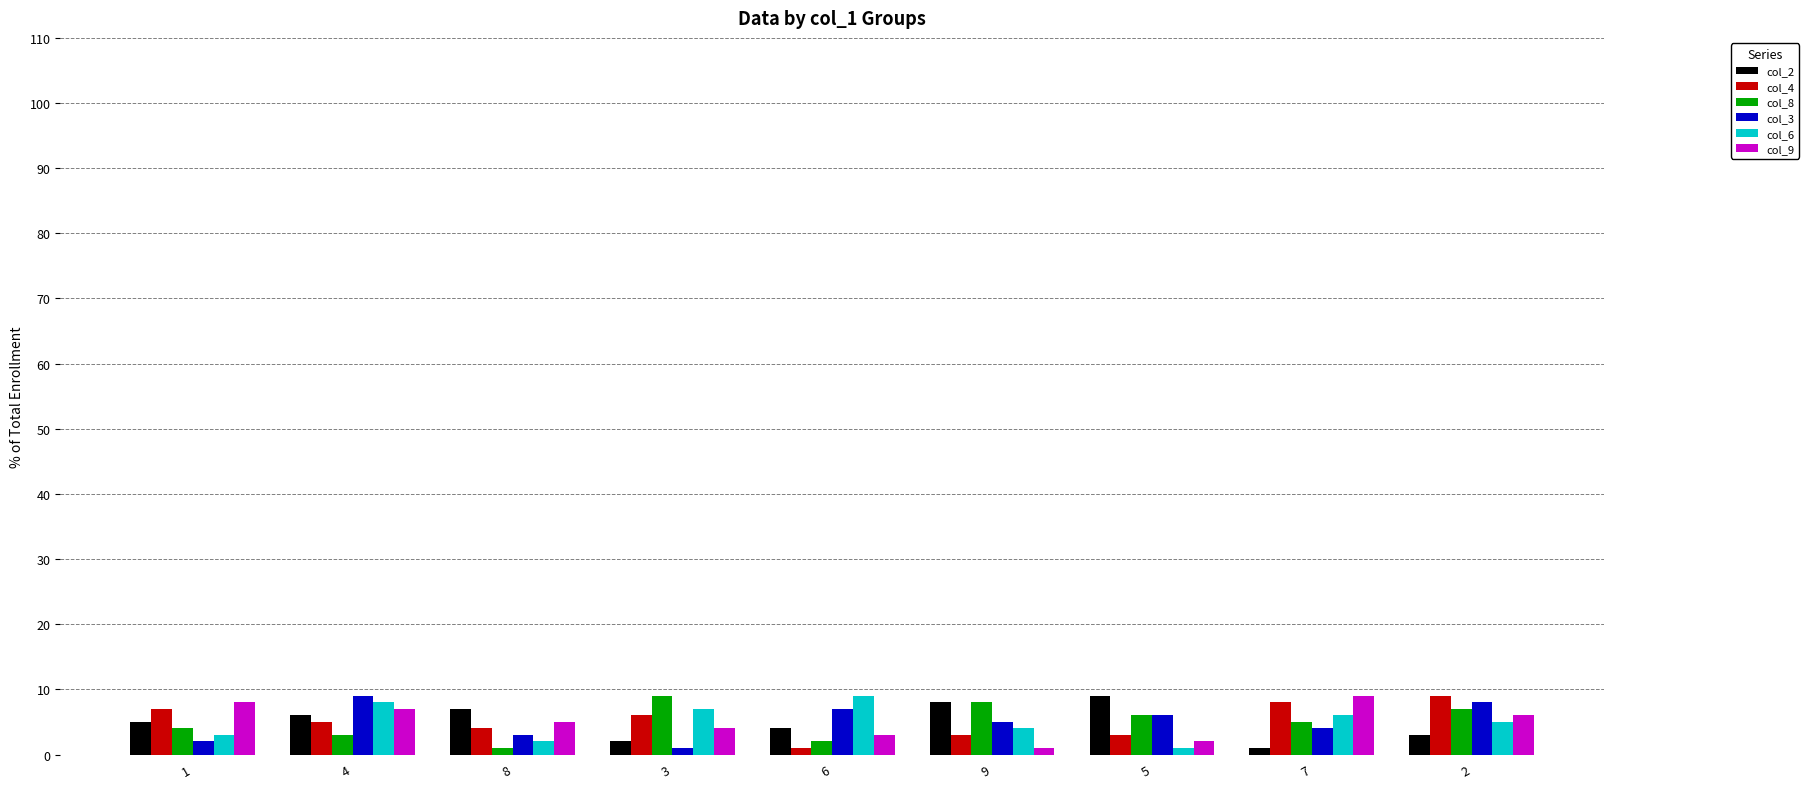

What is the label of the 1st bar from the left?

1